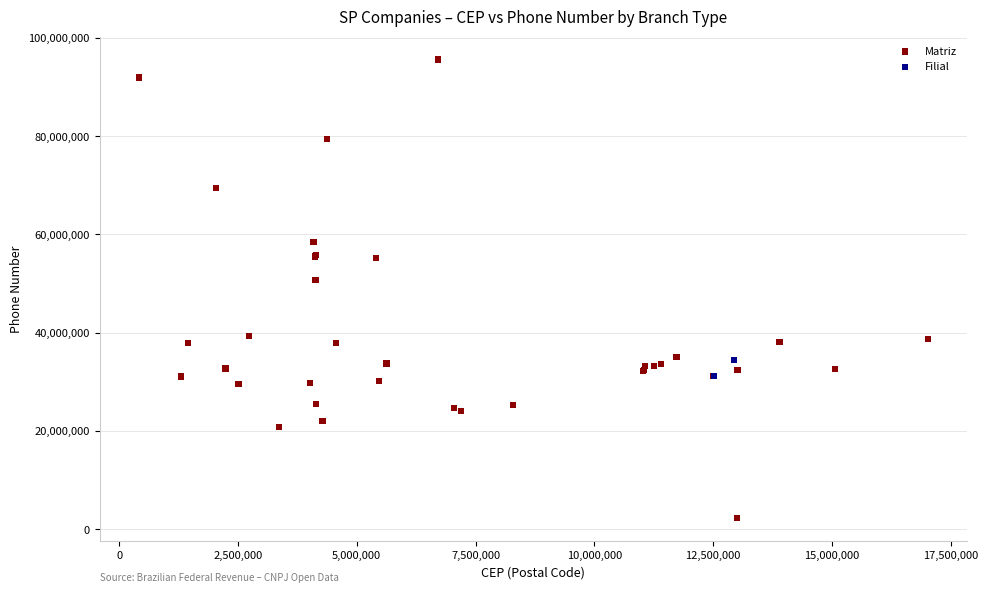

What are all the series names shown in the legend?

Matriz, Filial